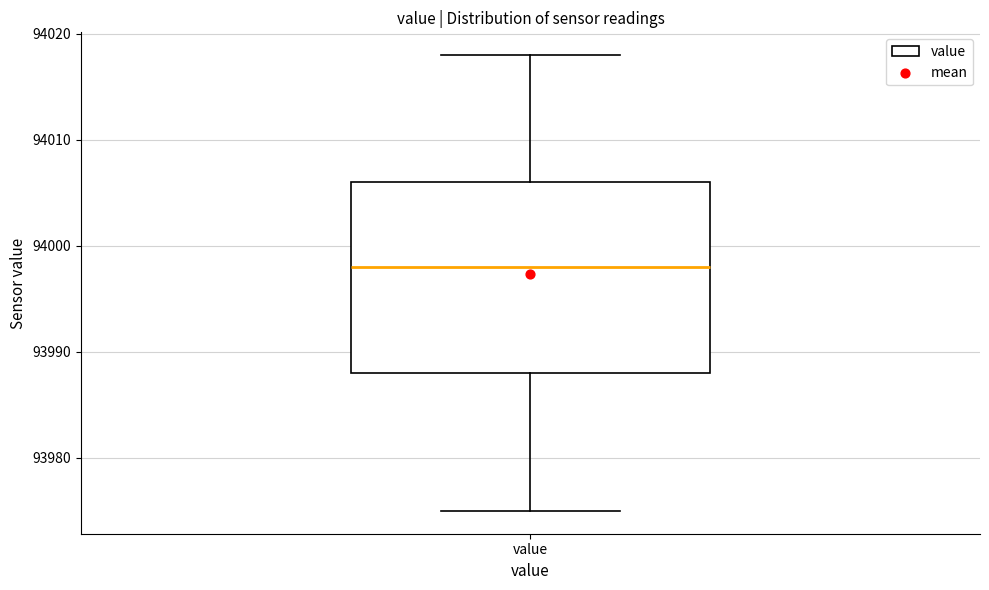

Where does the median line of the box for value sit on the y-axis? The values are not printed on the chart, so give them approximately, as read against the axis.

93998